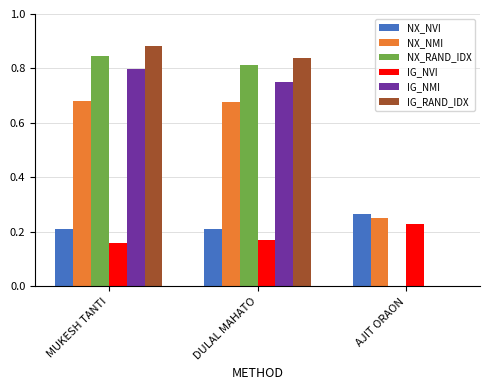

What is the difference between the NX_NVI values at MUKESH TANTI and AJIT ORAON?

0.1